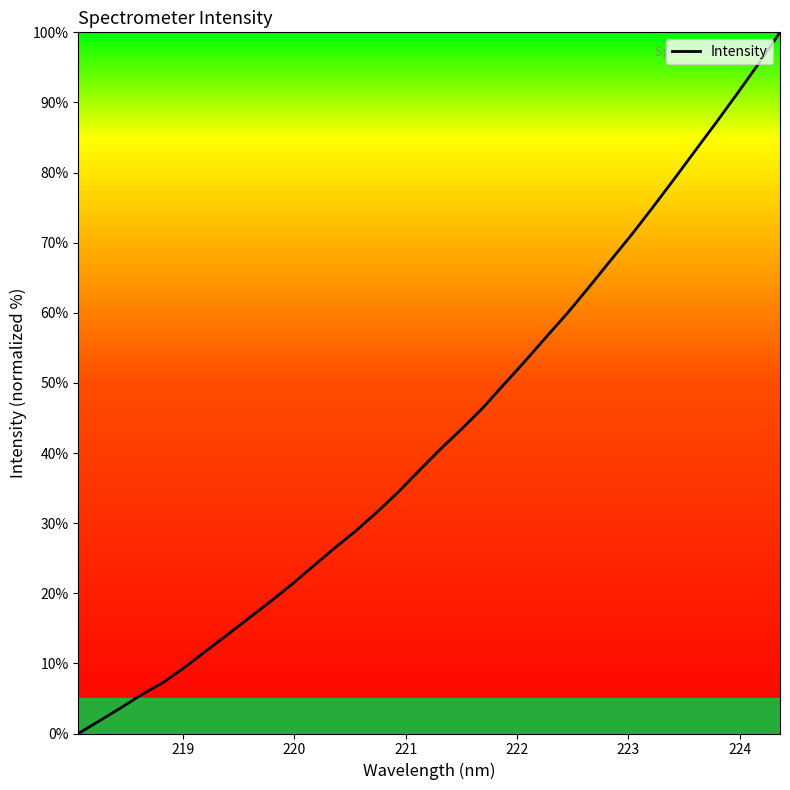

What is the greatest value displayed?

100.0